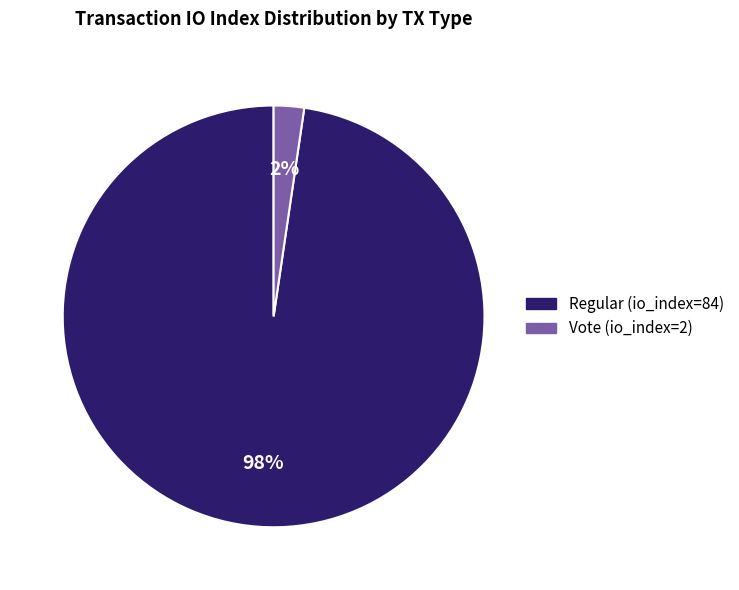

Which category has the smallest portion of the pie?

Vote (io_index=2)